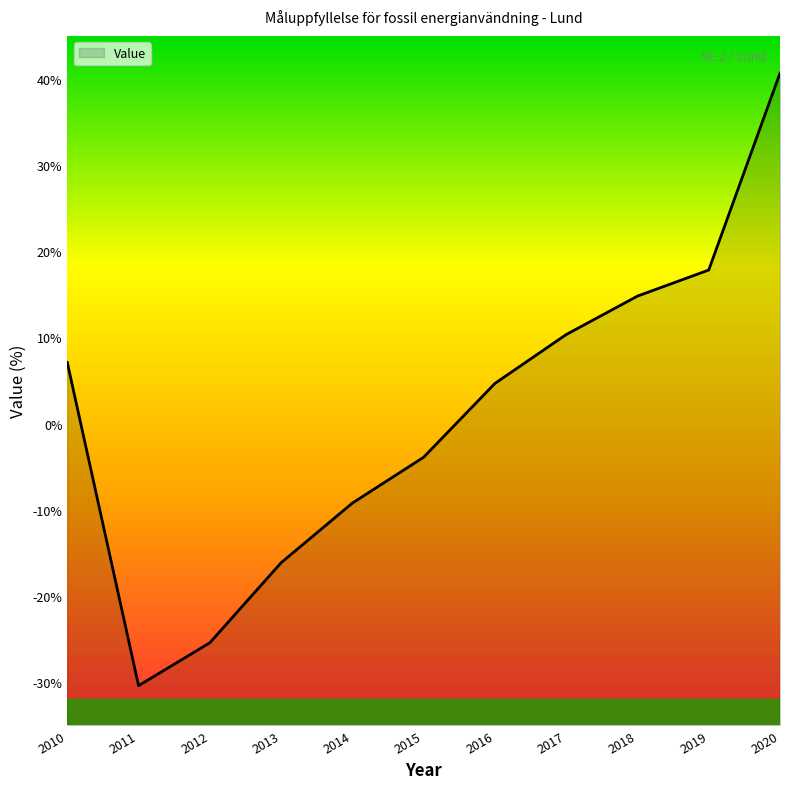

Reading left to right, extract all data points from this chart.

2010=7.1	2011=-30.4	2012=-25.4	2013=-16.1	2014=-9.2	2015=-3.9	2016=4.7	2017=10.3	2018=14.8	2019=17.8	2020=40.7